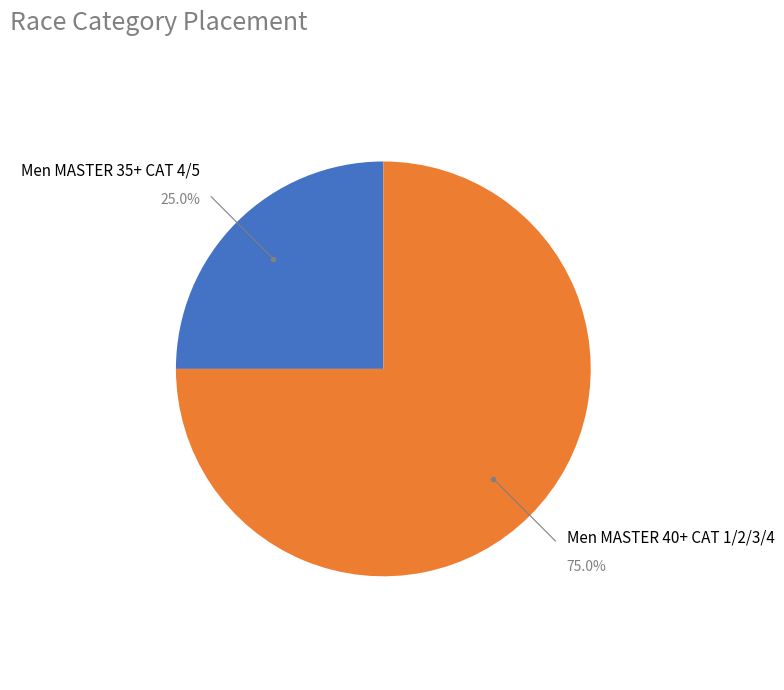

Is there any slice that represents more than half of the pie?

Yes